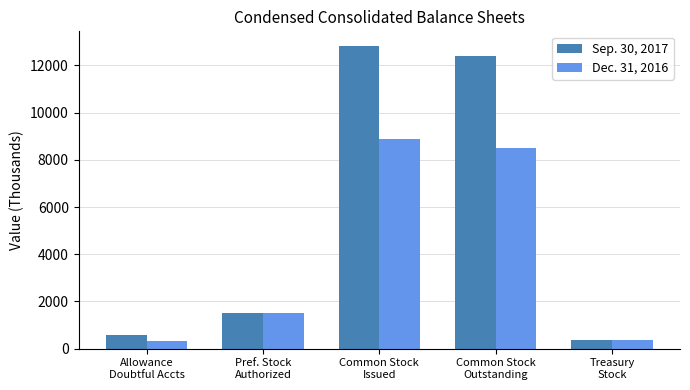

Which series has the largest total across all categories?

Sep. 30, 2017